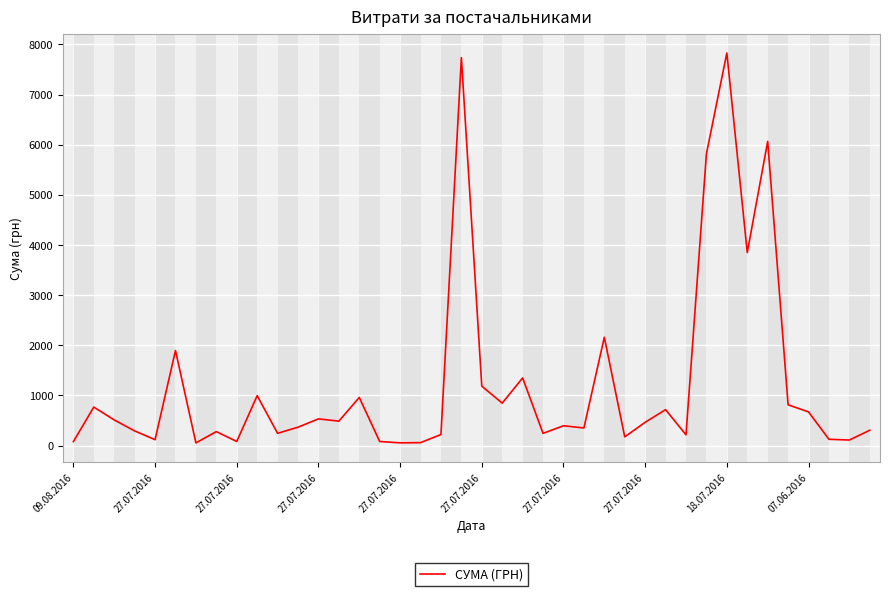

What is the greatest value displayed?

7828.0